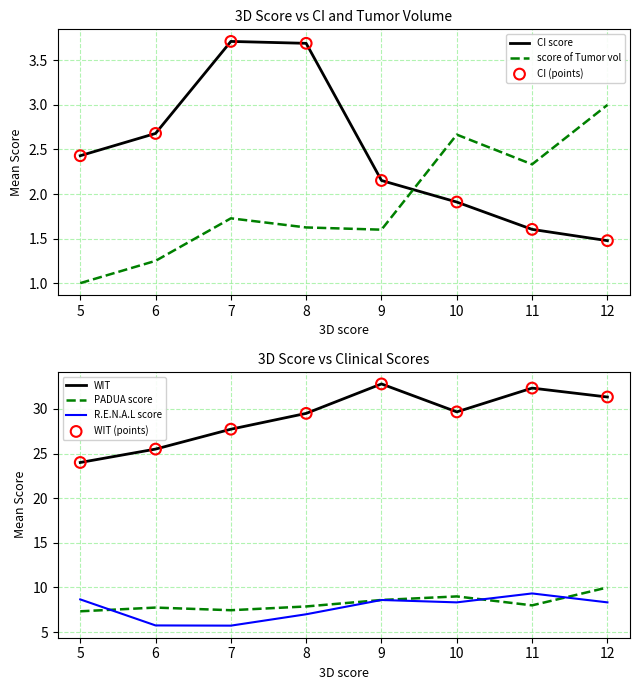

Is the value of score of Tumor volume at 9 greater than the value of CI score at 5?

No